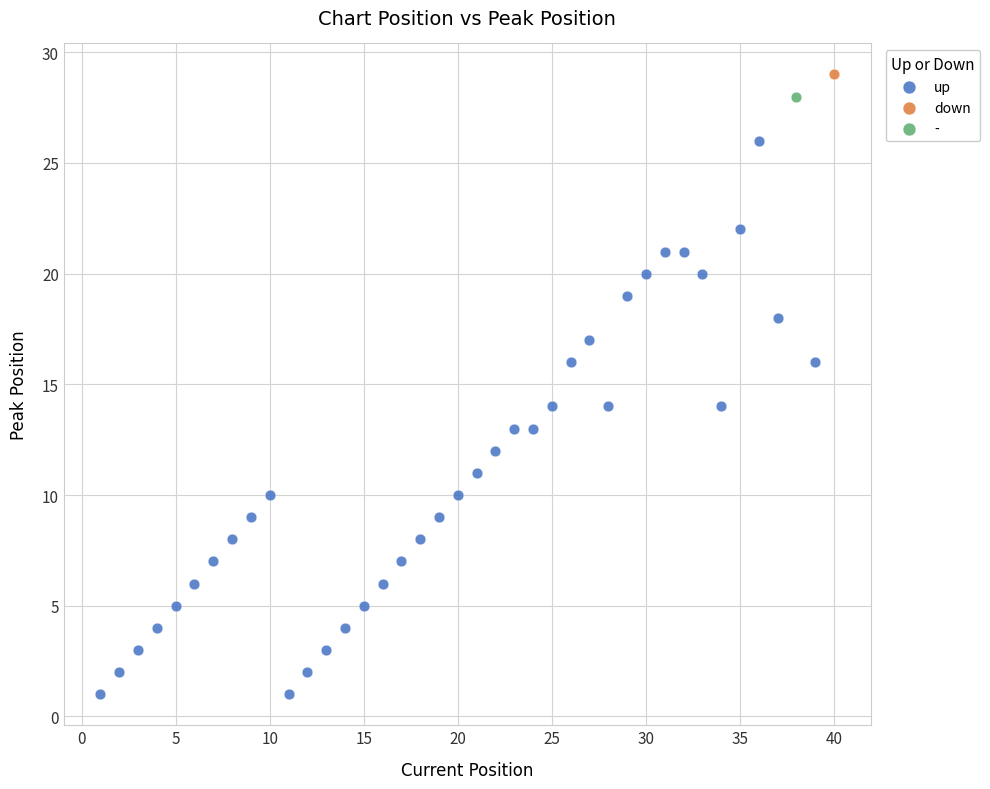

What are all the series names shown in the legend?

up, down, -